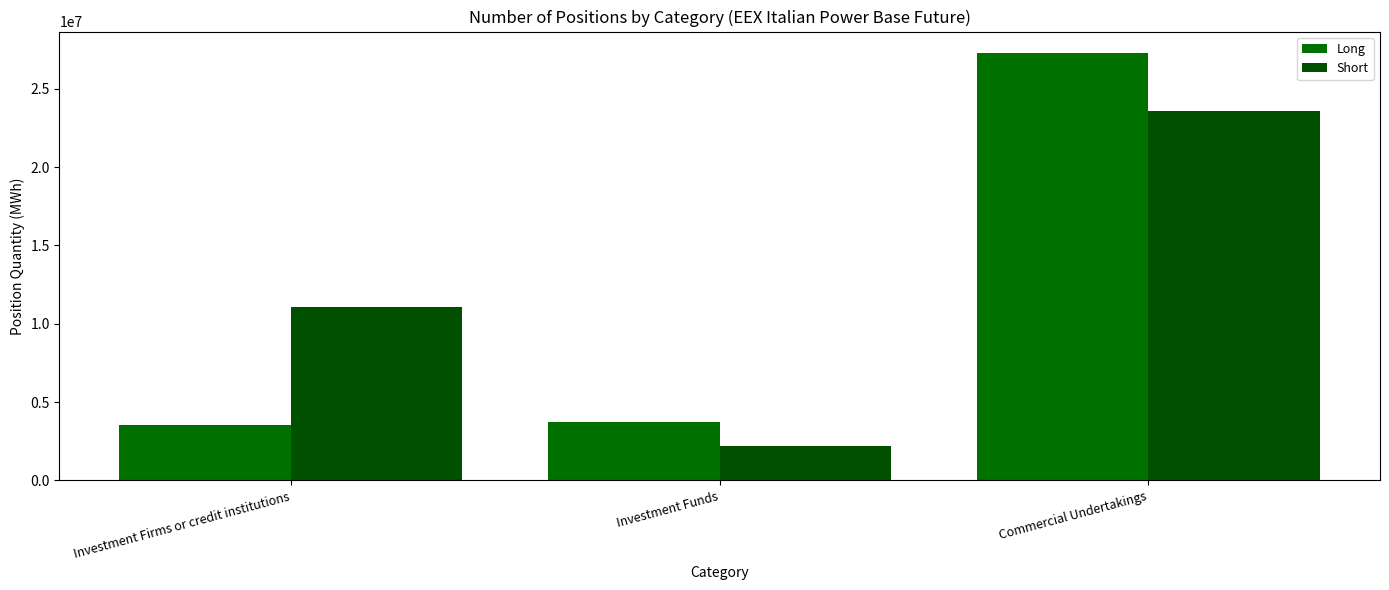

True or false: Long has a value of 3741720 at Investment Funds.

True